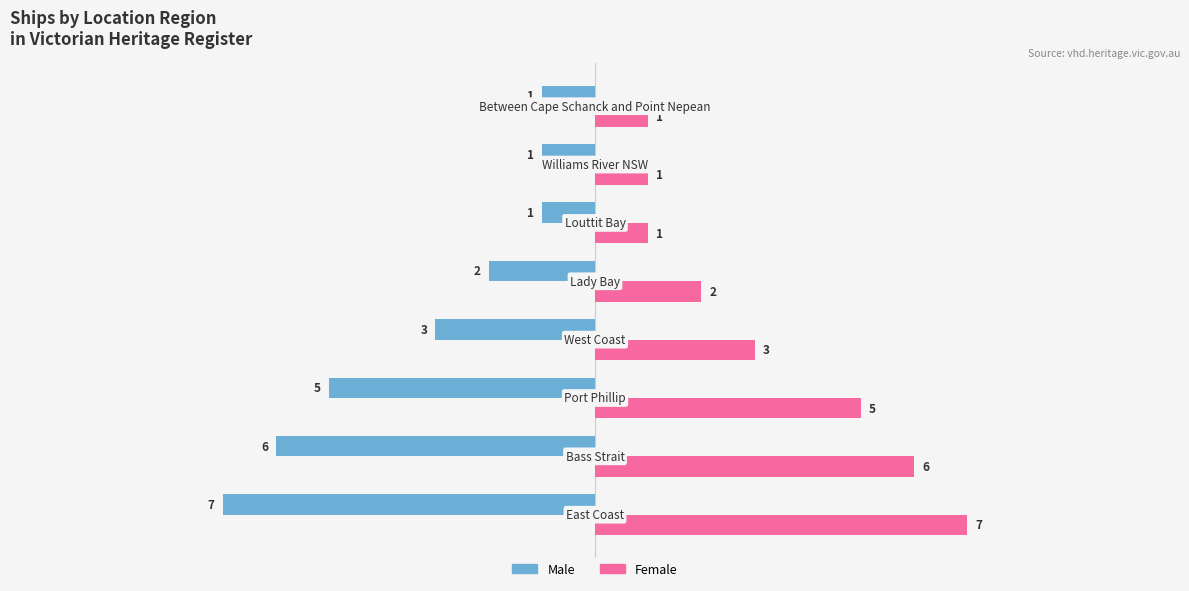

What is the average value of the Male series?

-3